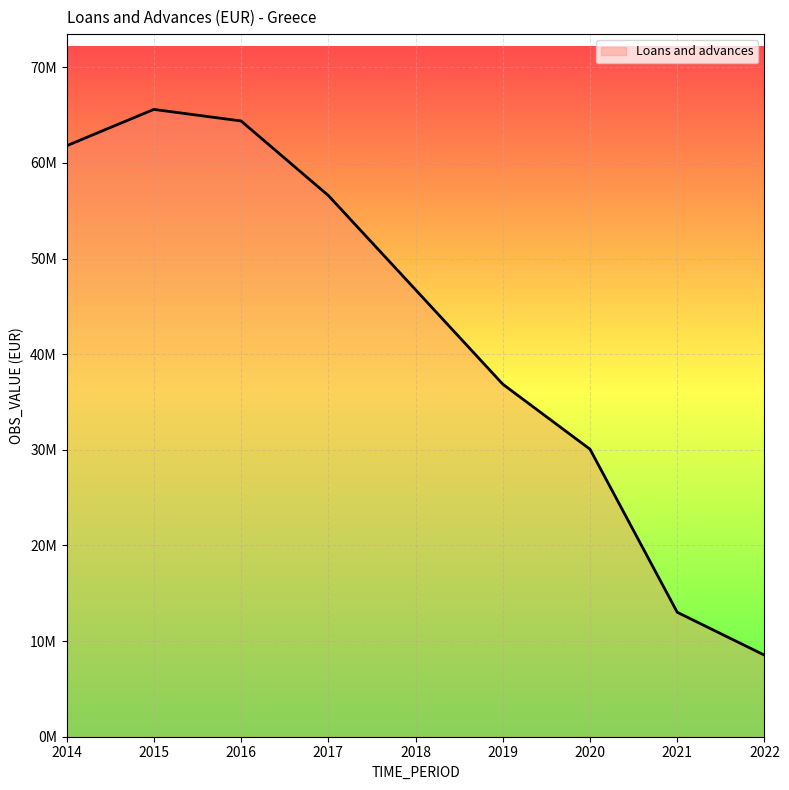

Does the chart have visible grid lines?

Yes